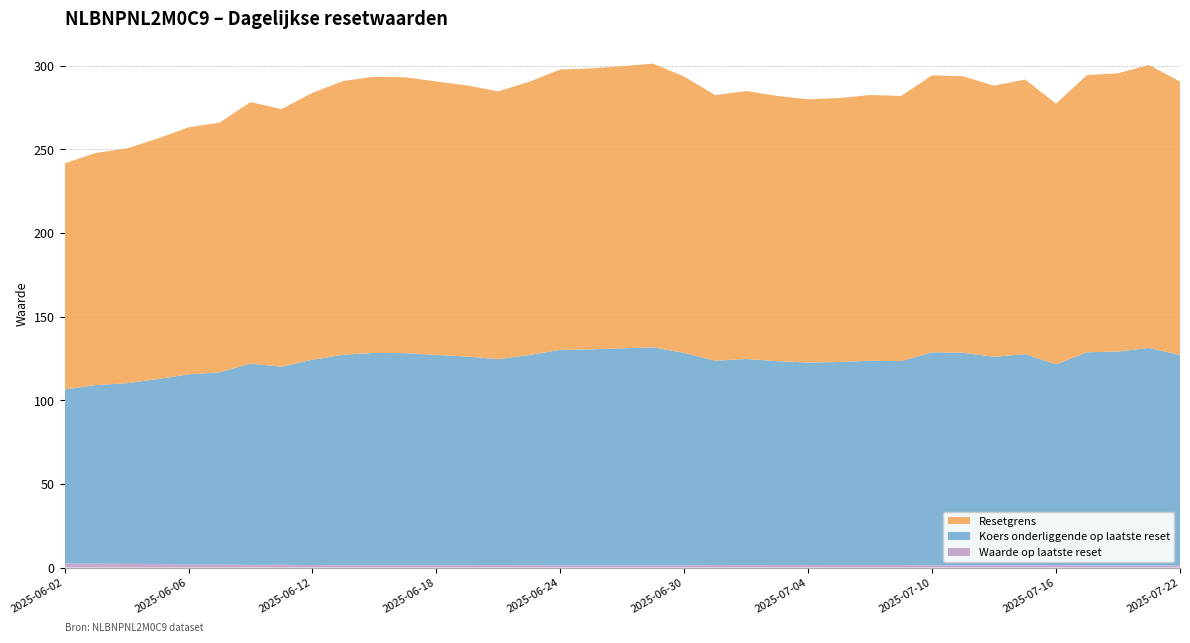

Does the chart have visible grid lines?

Yes